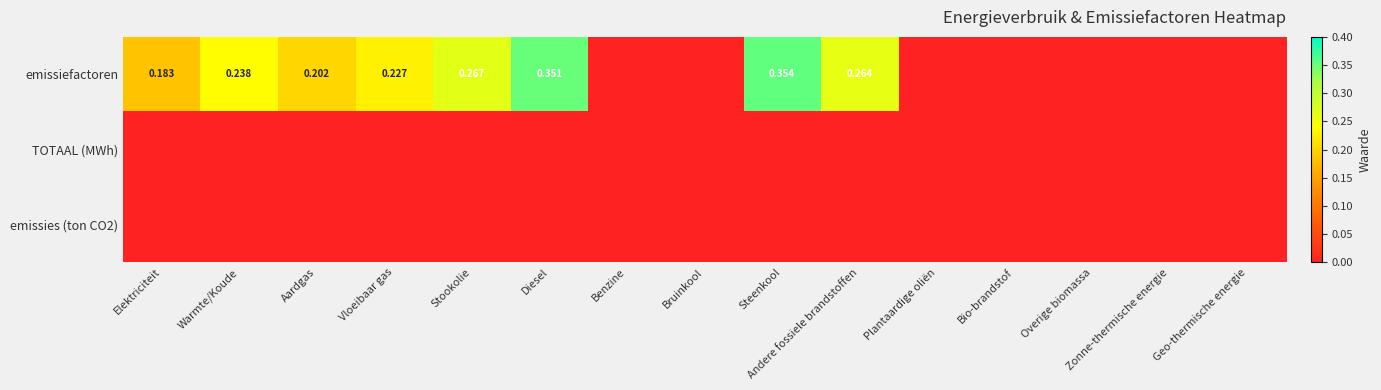

At Warmte/Koude, list the series in order from smallest to largest.

TOTAAL (MWh), emissies (ton CO2), emissiefactoren